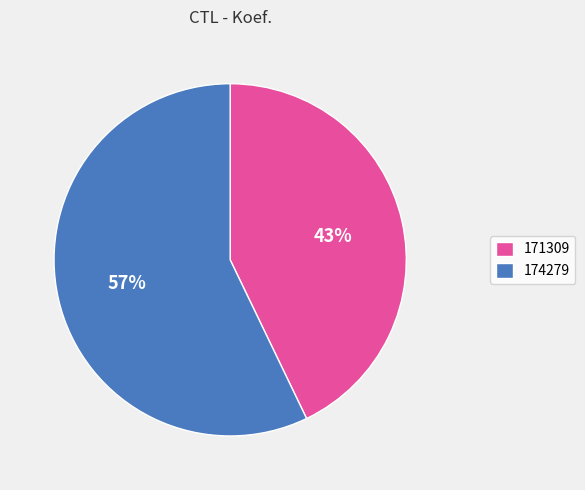

Does any single category account for the majority?

Yes